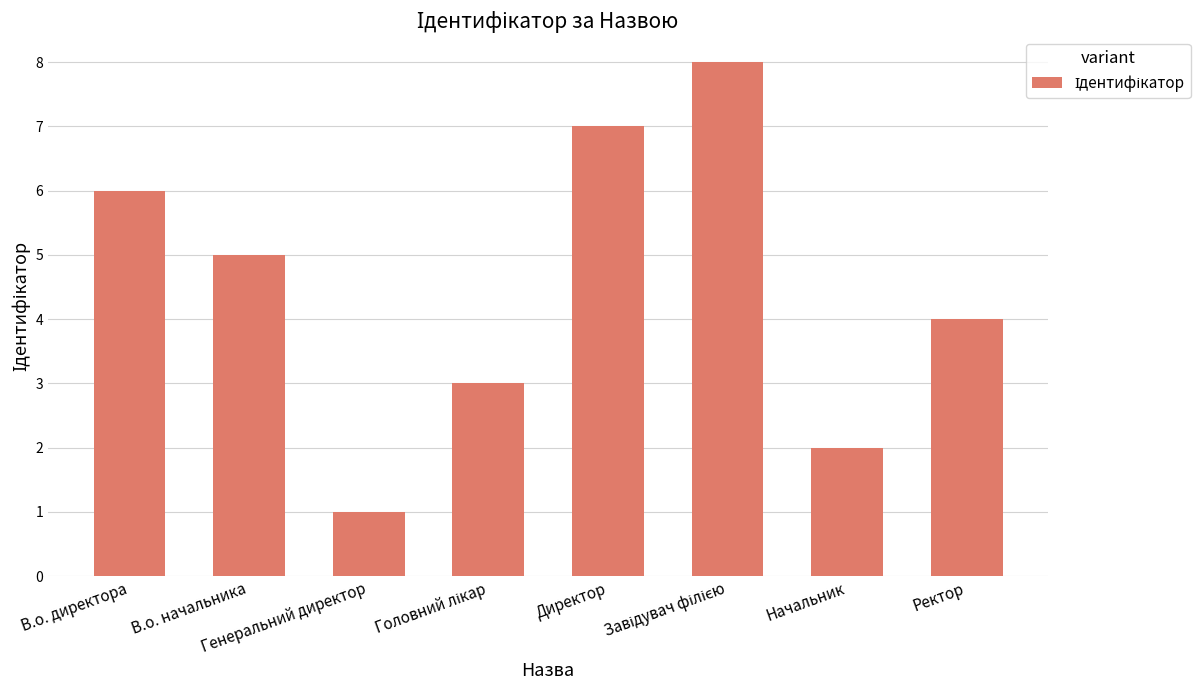

How many distinct data groups are displayed?

1